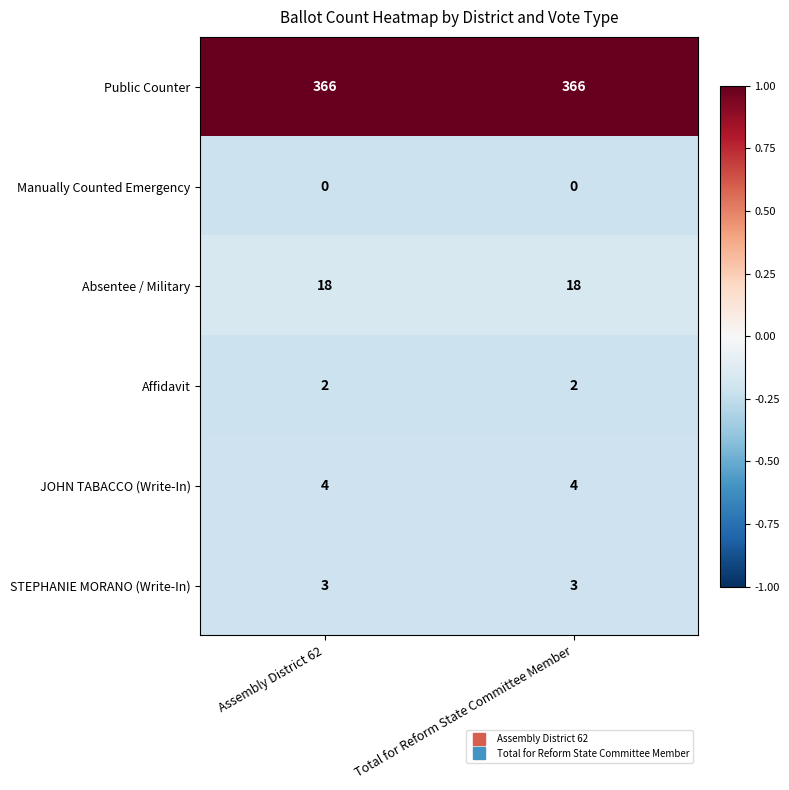

Is it true that Public Counter equals 85 at Total for Reform State Committee Member?

False